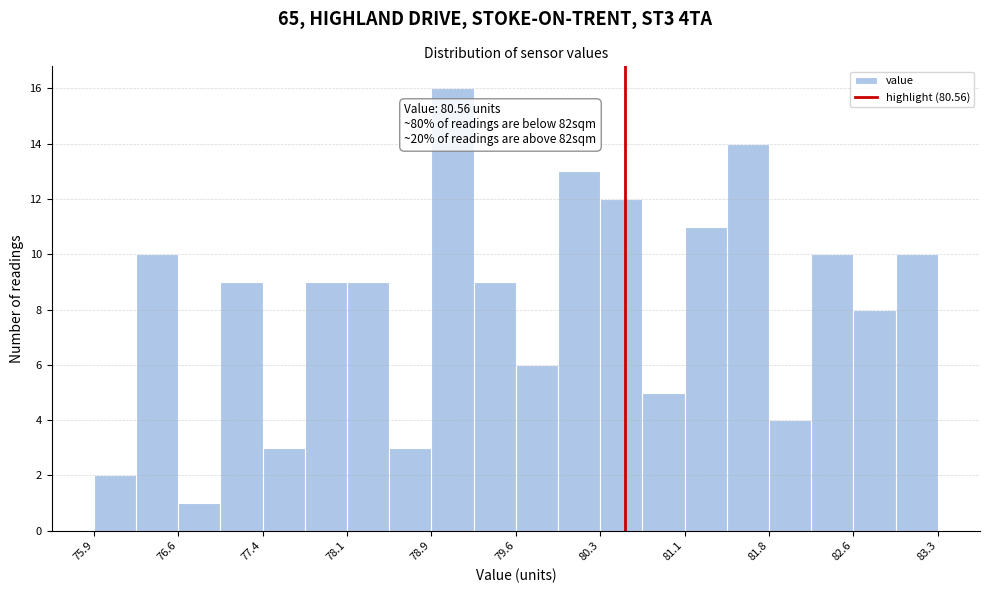

Around what value on the x-axis is the tallest bar? Give the approximate position of its centre, as read against the axis.

79.0